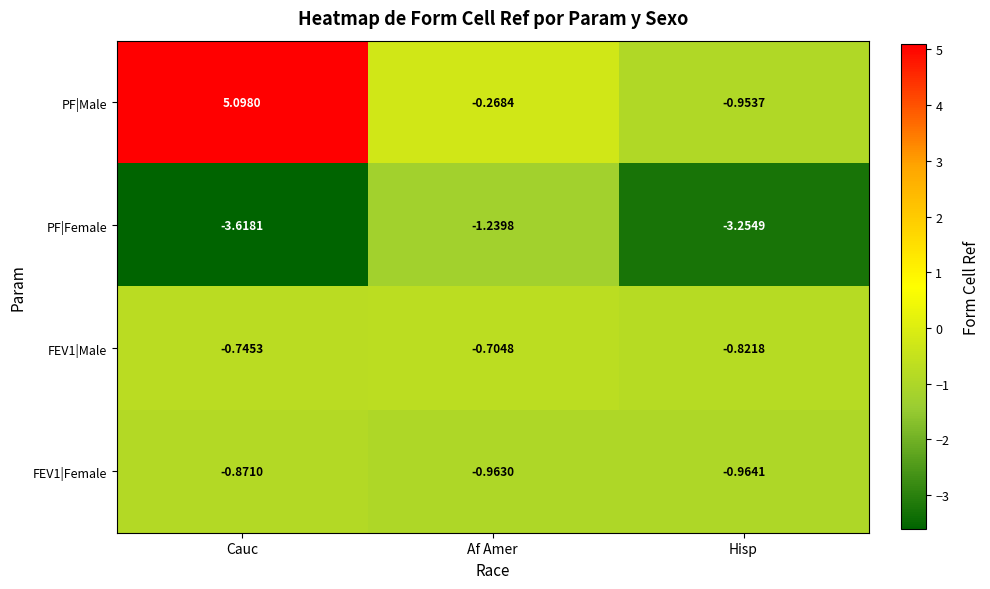

At which label does PF|Male first exceed 0?

Cauc